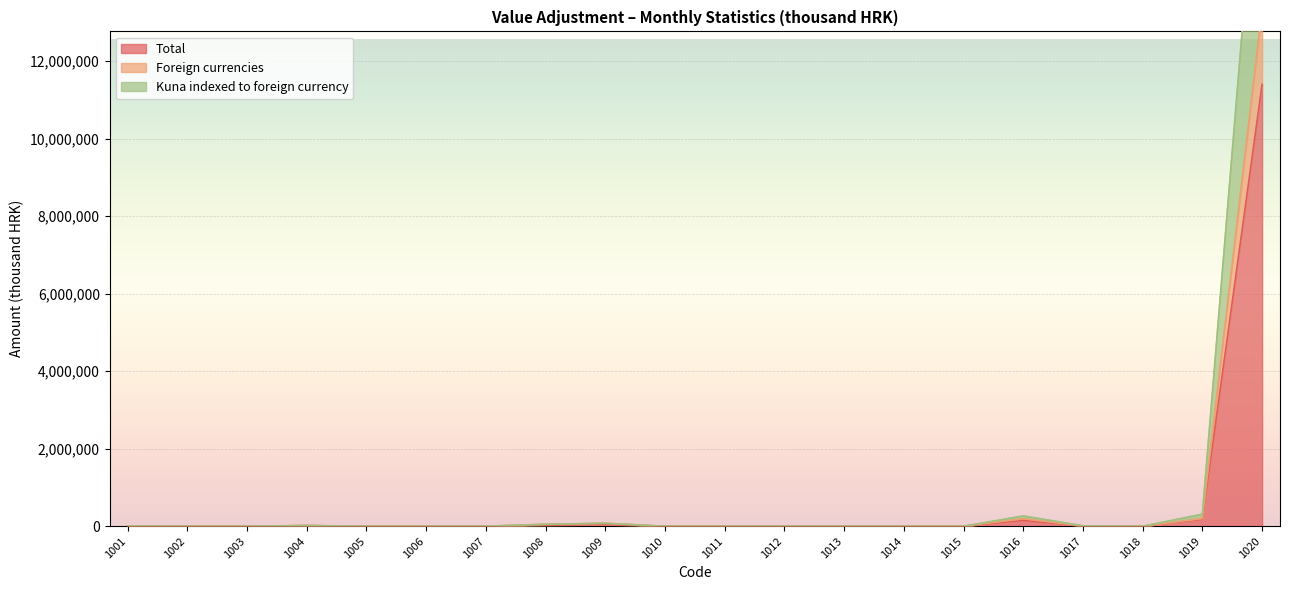

Which series has the widest spread of values?

Kuna indexed to foreign currency